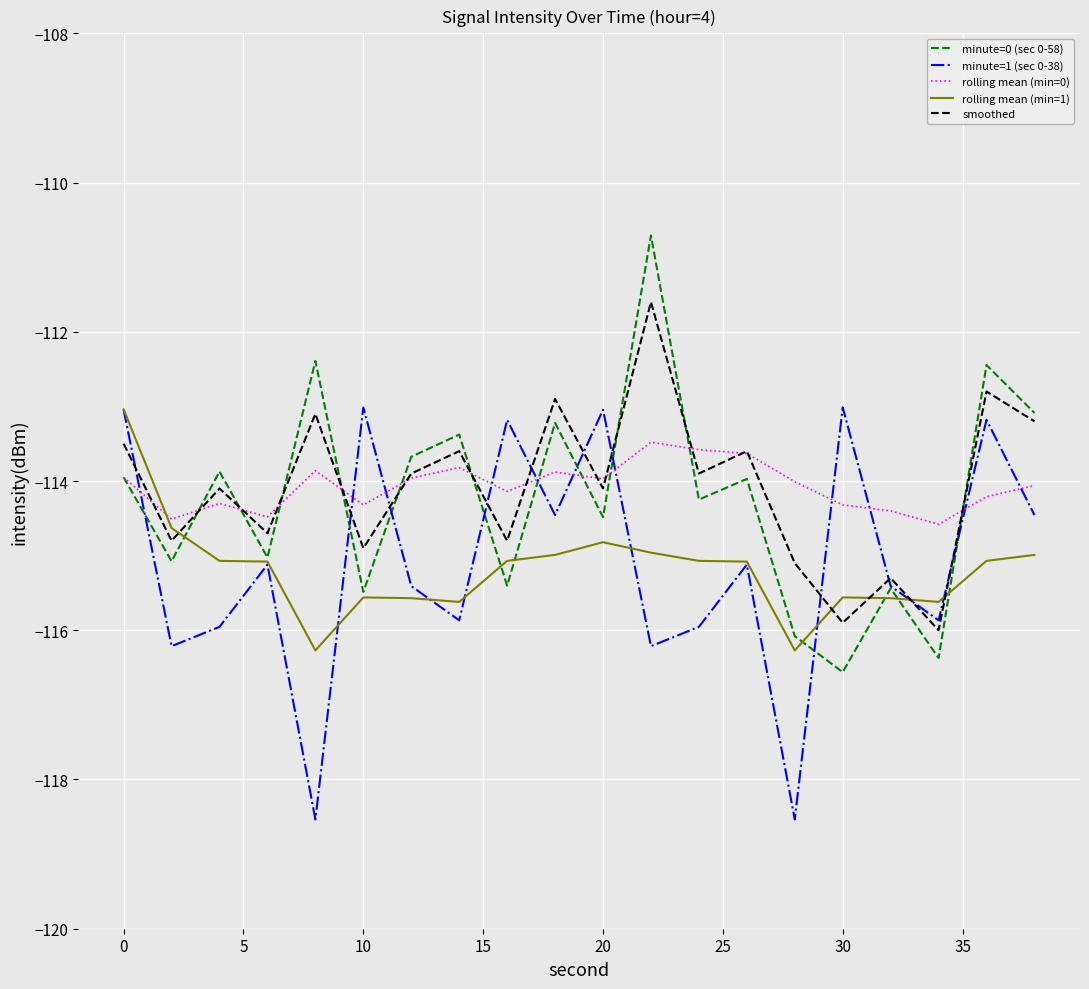

What is the greatest value displayed?

-110.7